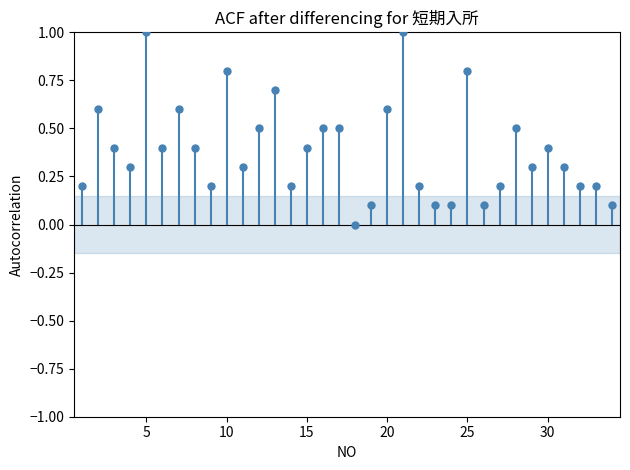

What is the range of X values (max minus min)?

33.0